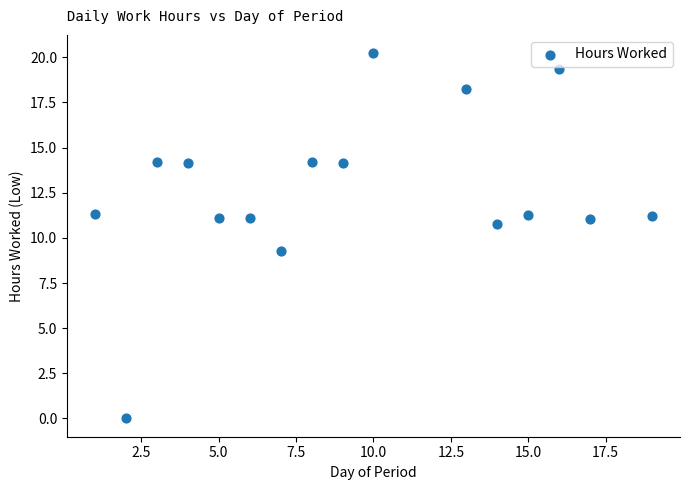

What is the range of X values (max minus min)?

18.0